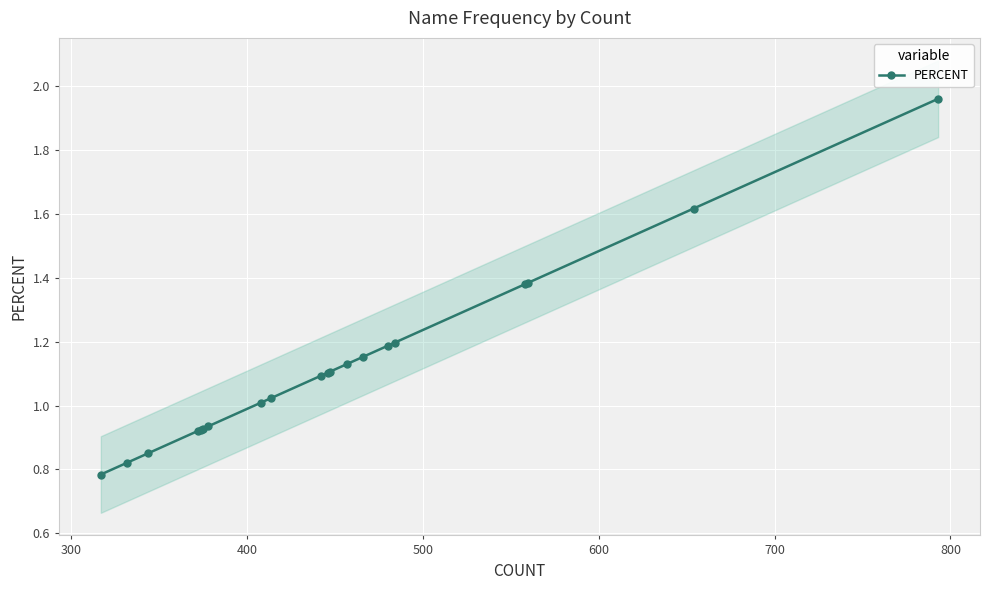

How many lines are shown in the chart?

1